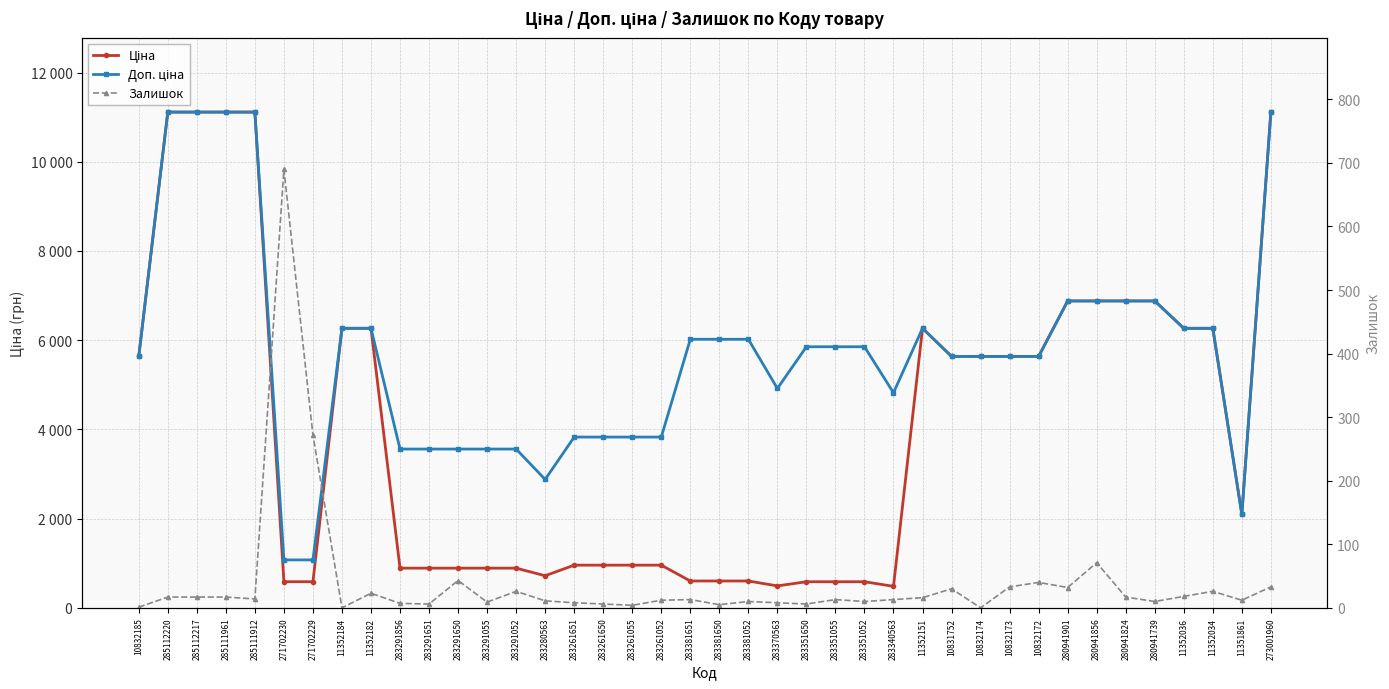

Is it true that Доп. ціна equals 2404.7 at 283261651?

False